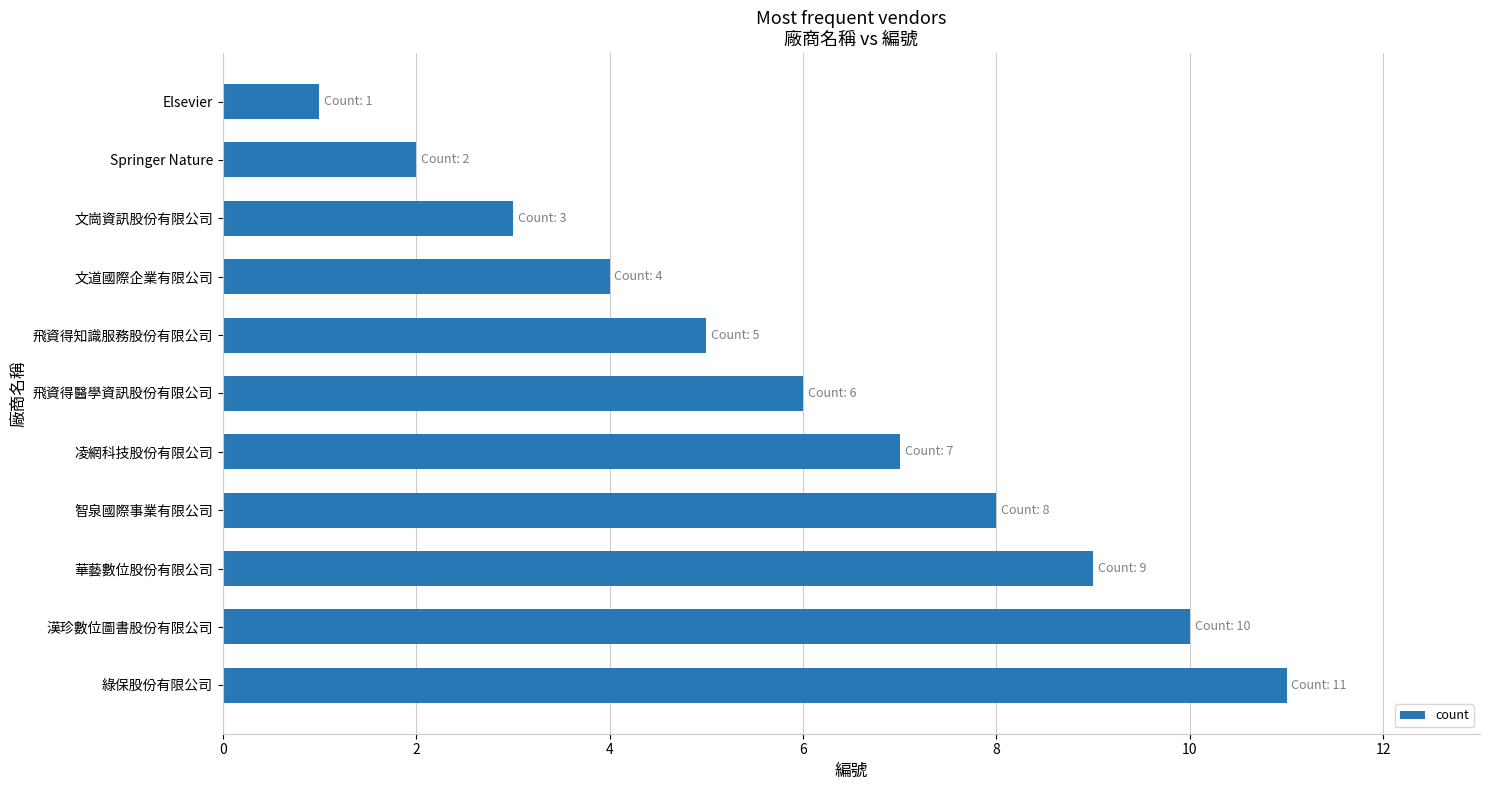

Count the values in the range 3 to 9.

7